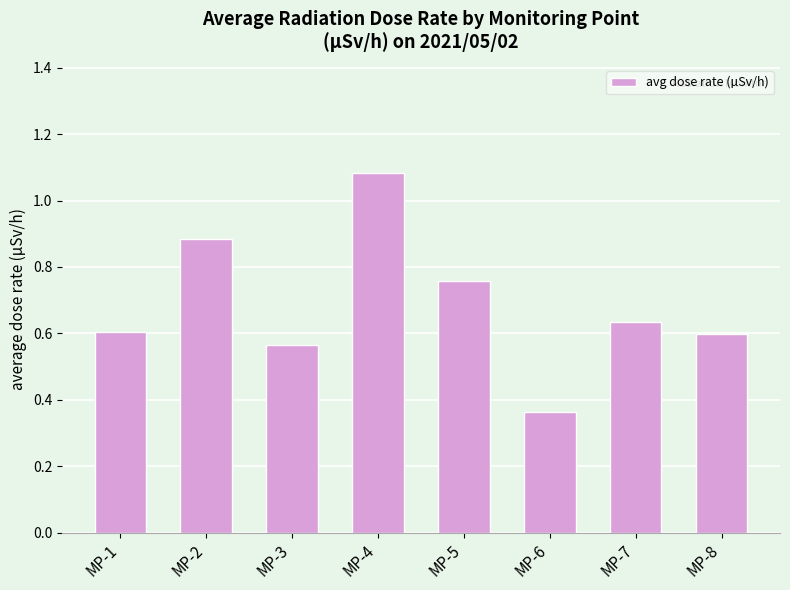

The value at MP-3 is 0.1. True or false?

False